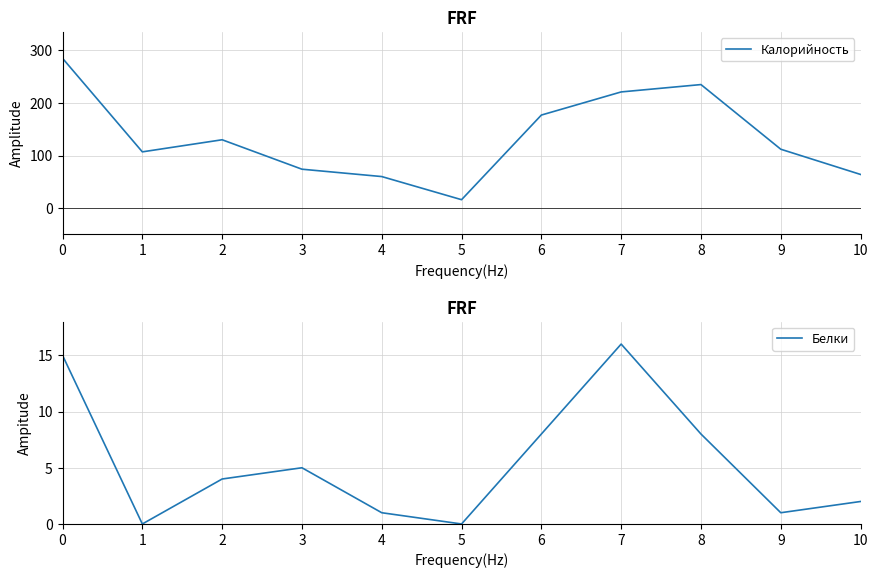

Rank the categories by Белки value from highest to lowest.

7, 0, 6, 8, 3, 2, 10, 4, 9, 1, 5